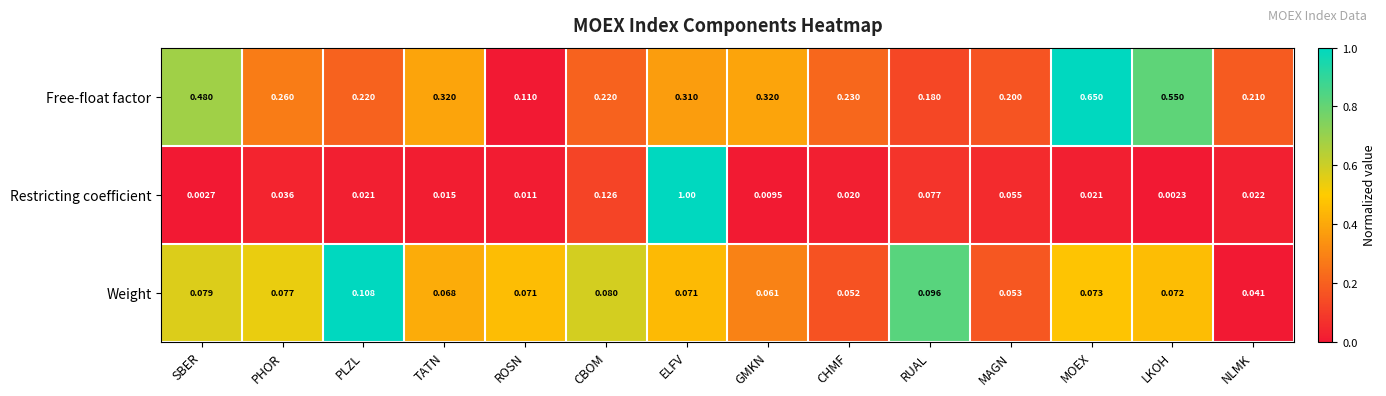

Which category has the highest value across all series?

ELFV